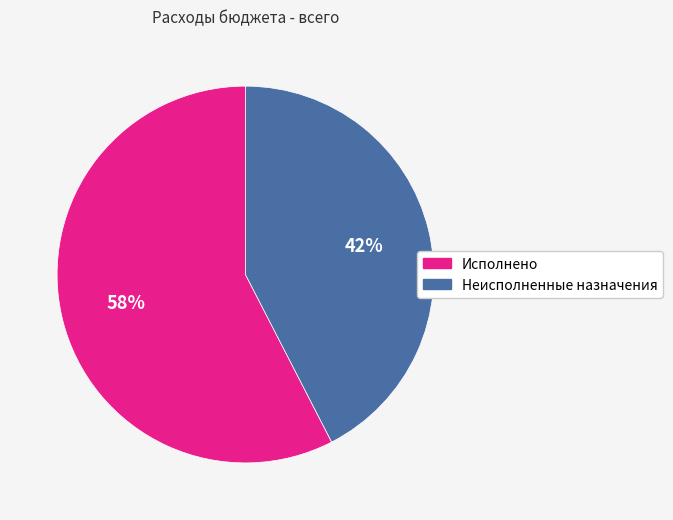

Combined, do Неисполненные назначения and Исполнено account for over 50%?

Yes